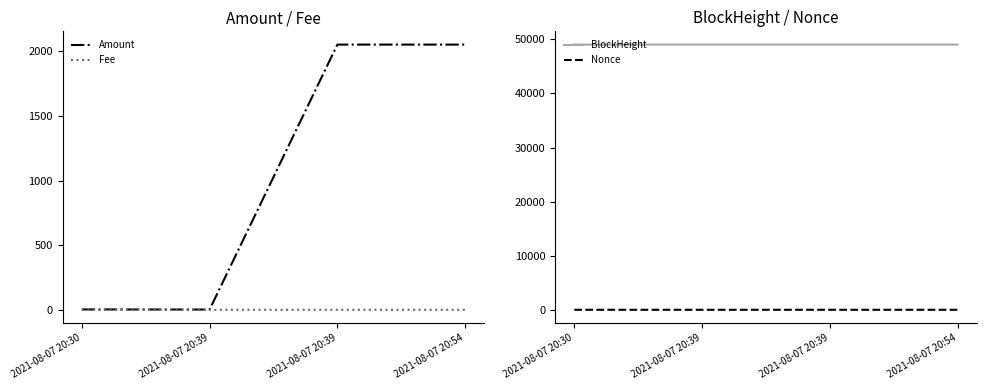

Reading right to left, list all the values displayed in this chart.

Amount: 2051.8	2051.8	1.9	3.0
Fee: 0.0	0.0	0.0	0.0
BlockHeight: 49039.0	49037.0	49037.0	49035.0
Nonce: 1.0	1.0	0.0	0.0